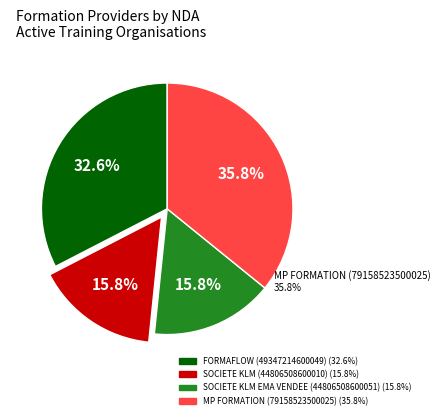

Is there any slice that represents more than half of the pie?

No